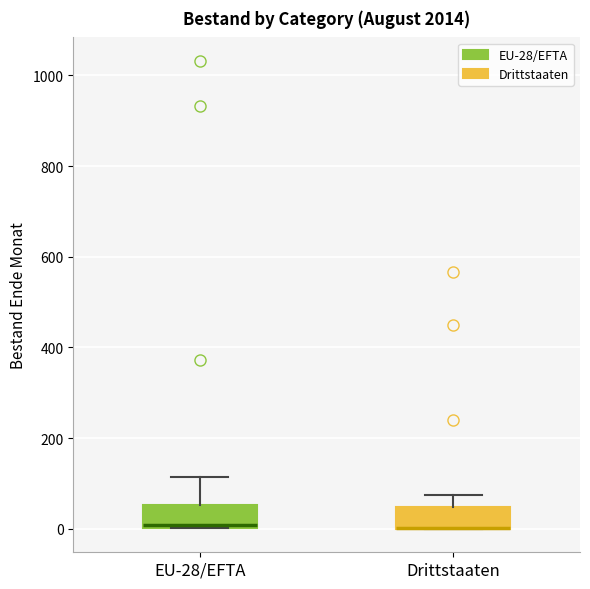

Reading left to right, transcribe this box plot: for each box, give where its median line is, the range the box spans, and where its two whiskers end, as read against the y-axis. The values are not printed on the chart, so give them approximately, as read against the axis.

EU-28/EFTA: median 0, box 0 to 60, whiskers 0 to 120
Drittstaaten: median 0 (drawn on the box's lower edge), box 0 to 40, whiskers 0 to 80